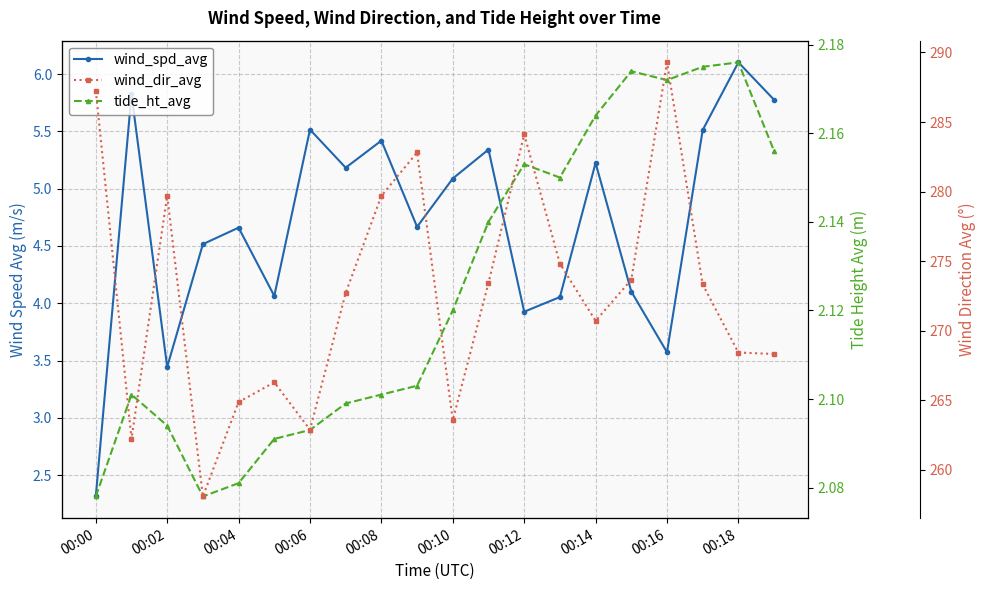

Which category has the highest value in the tide_ht_avg series?

00:18